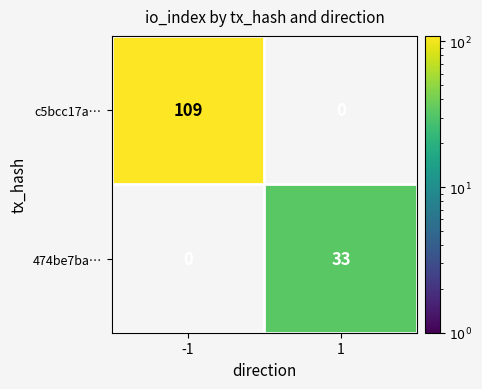

At how many categories does at least one series exceed 97?

1